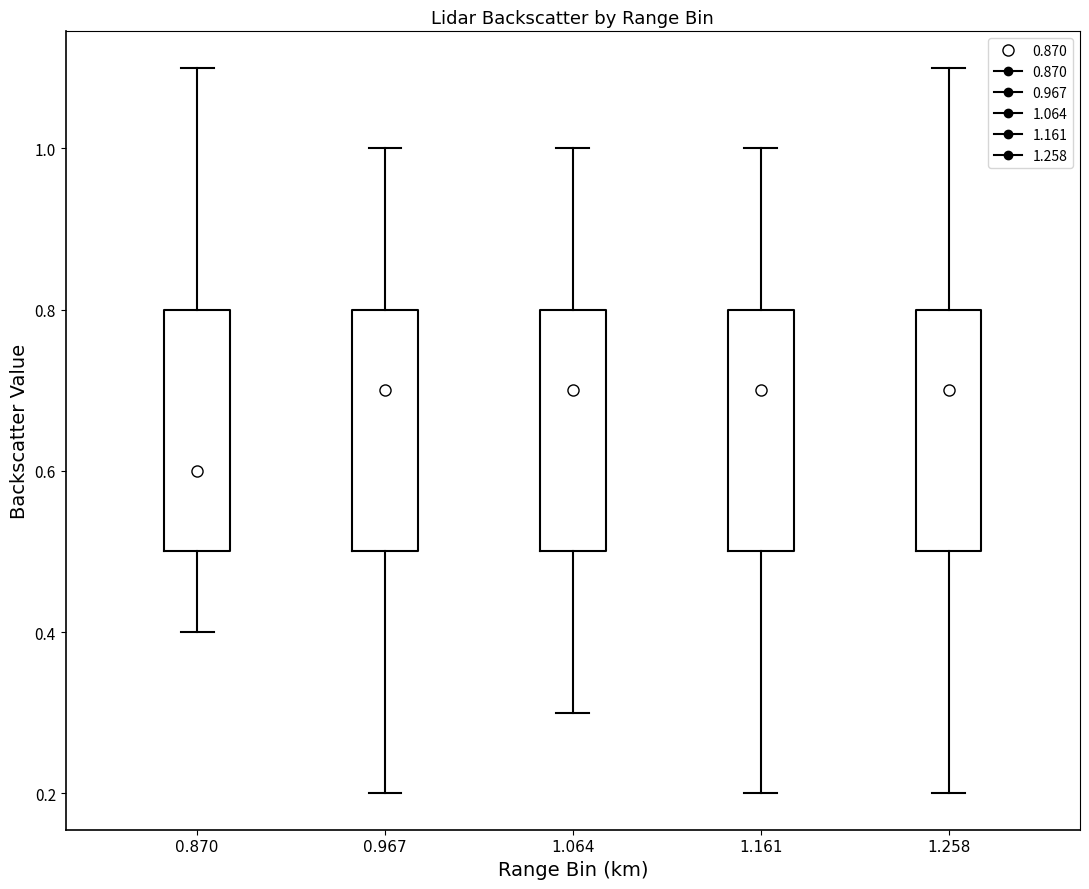

Reading left to right, transcribe this box plot: for each box, give where its median line is, the range the box spans, and where its two whiskers end, as read against the y-axis. The values are not printed on the chart, so give them approximately, as read against the axis.

0.870: median 0.6, box 0.5 to 0.8, whiskers 0.4 to 1.1
0.967: median 0.7, box 0.5 to 0.8, whiskers 0.2 to 1.0
1.064: median 0.7, box 0.5 to 0.8, whiskers 0.3 to 1.0
1.161: median 0.7, box 0.5 to 0.8, whiskers 0.2 to 1.0
1.258: median 0.7, box 0.5 to 0.8, whiskers 0.2 to 1.1